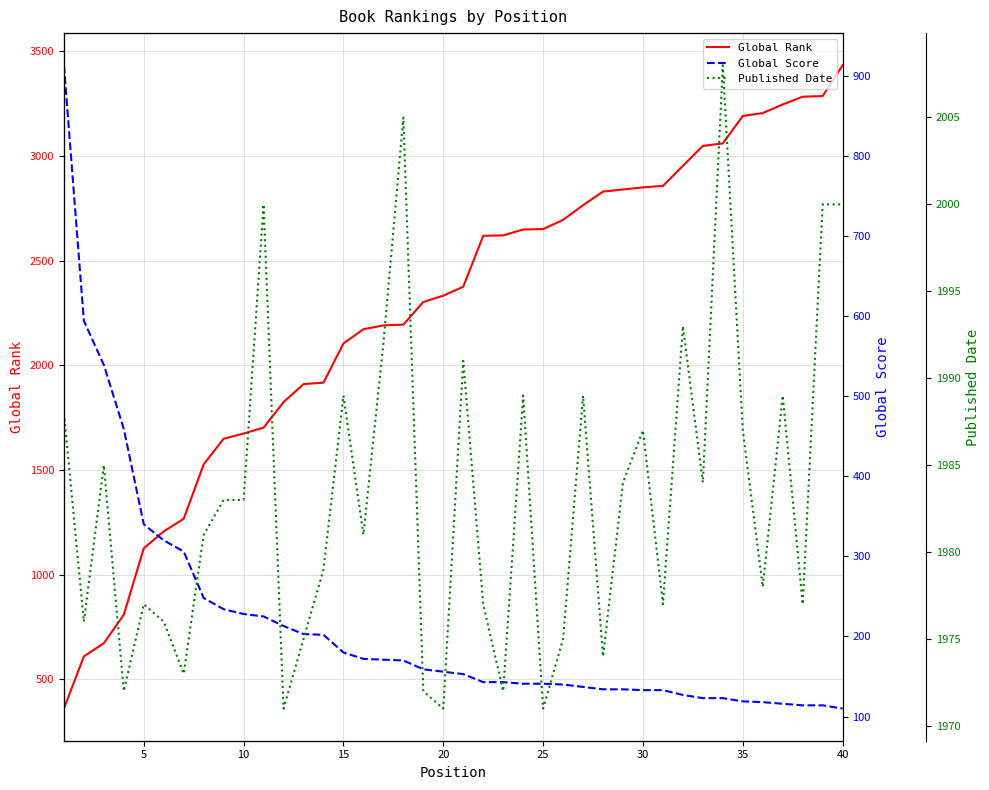

What are all the series names shown in the legend?

Global Rank, Global Score, Published Date